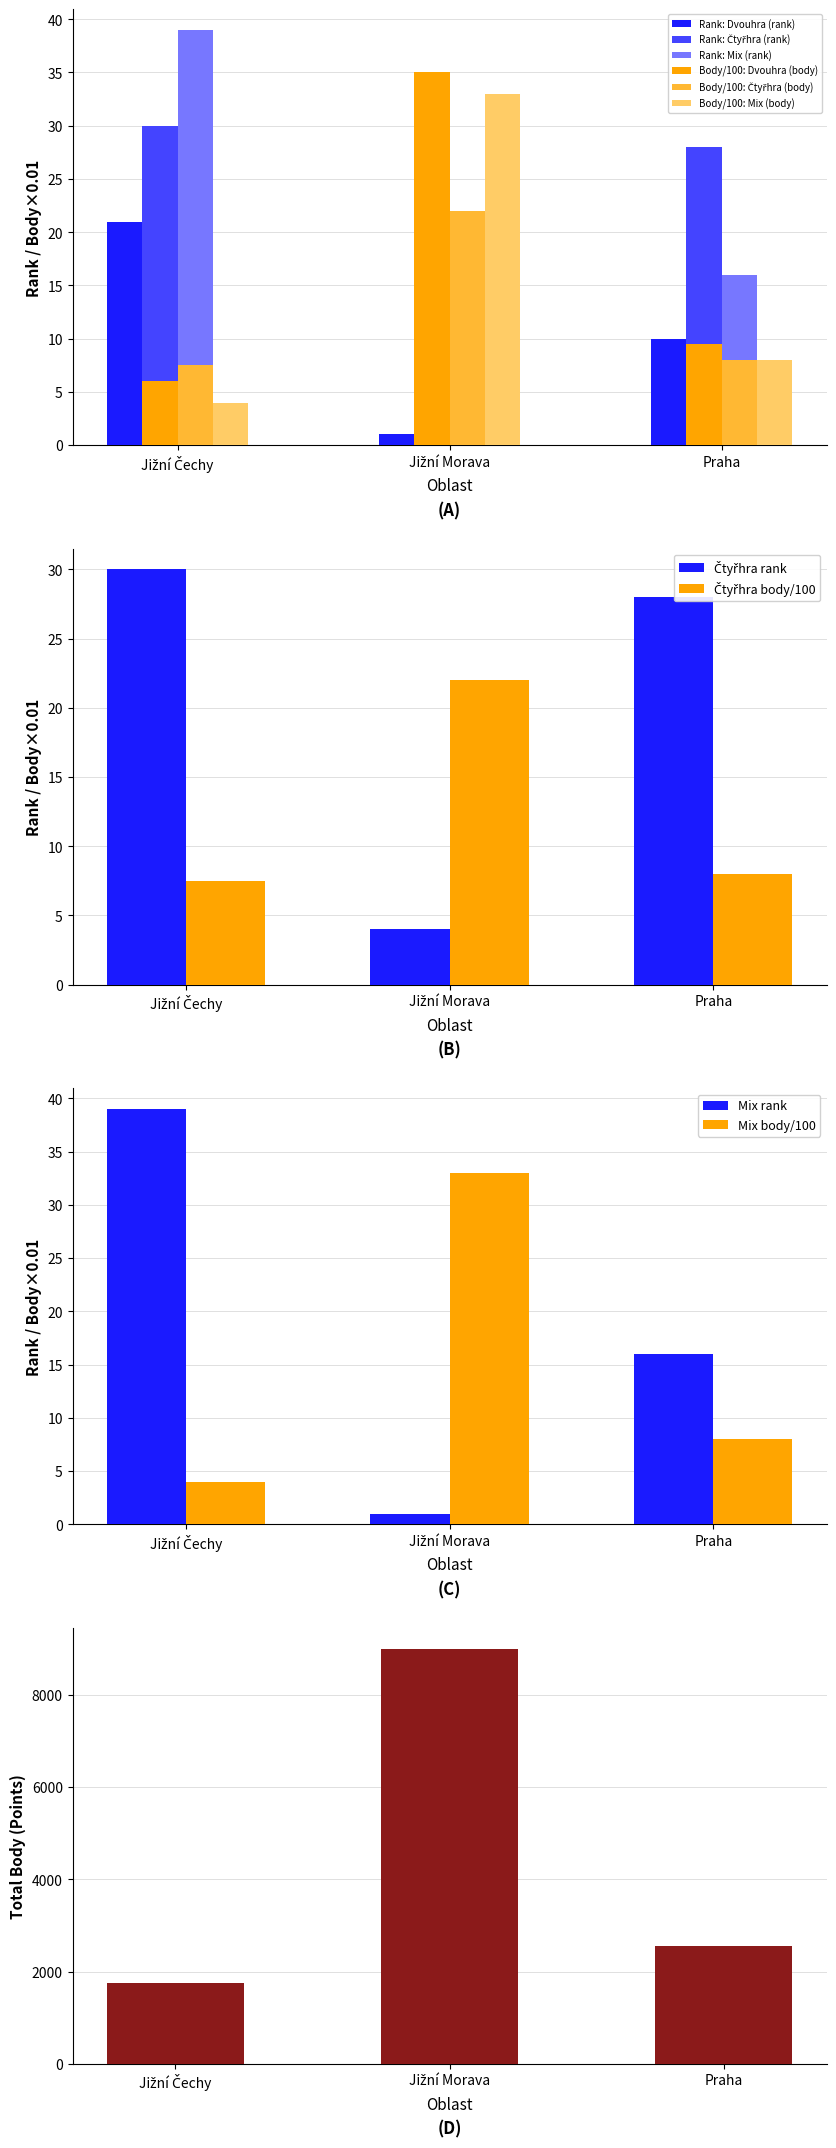

What is the value of the Dvouhra (rank) bar at the 3rd from the left?

10.0